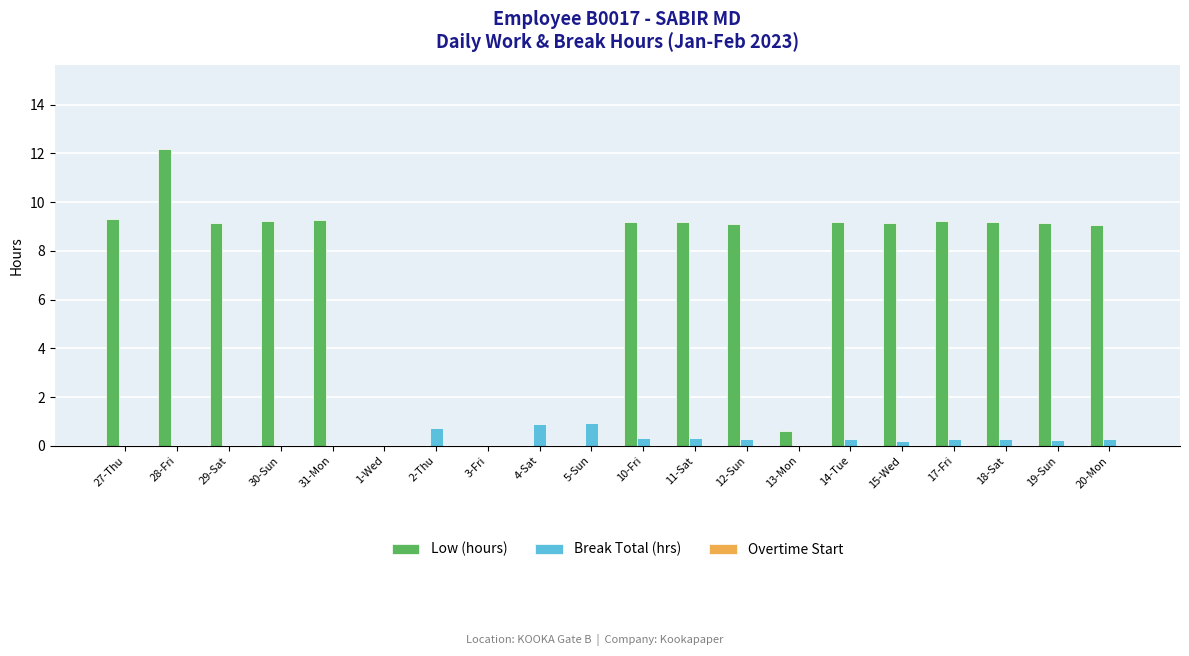

At which label does Low (hours) reach its peak?

28-Fri